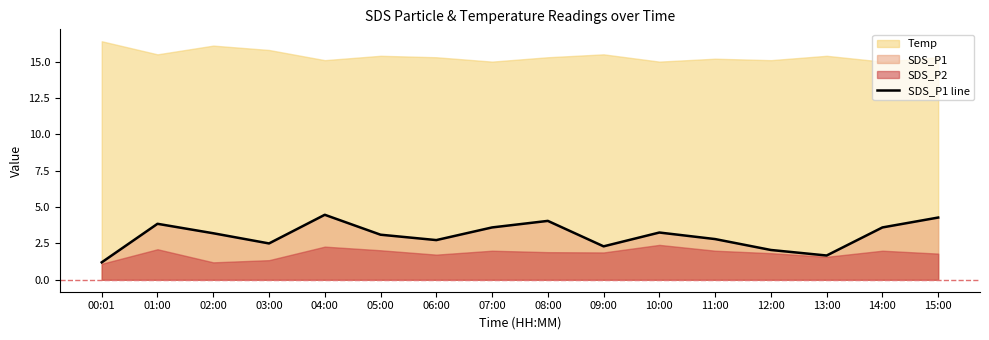

List the labels in order of value, smallest first.

00:01, 13:00, 12:00, 09:00, 03:00, 06:00, 11:00, 05:00, 02:00, 10:00, 07:00, 14:00, 01:00, 08:00, 15:00, 04:00